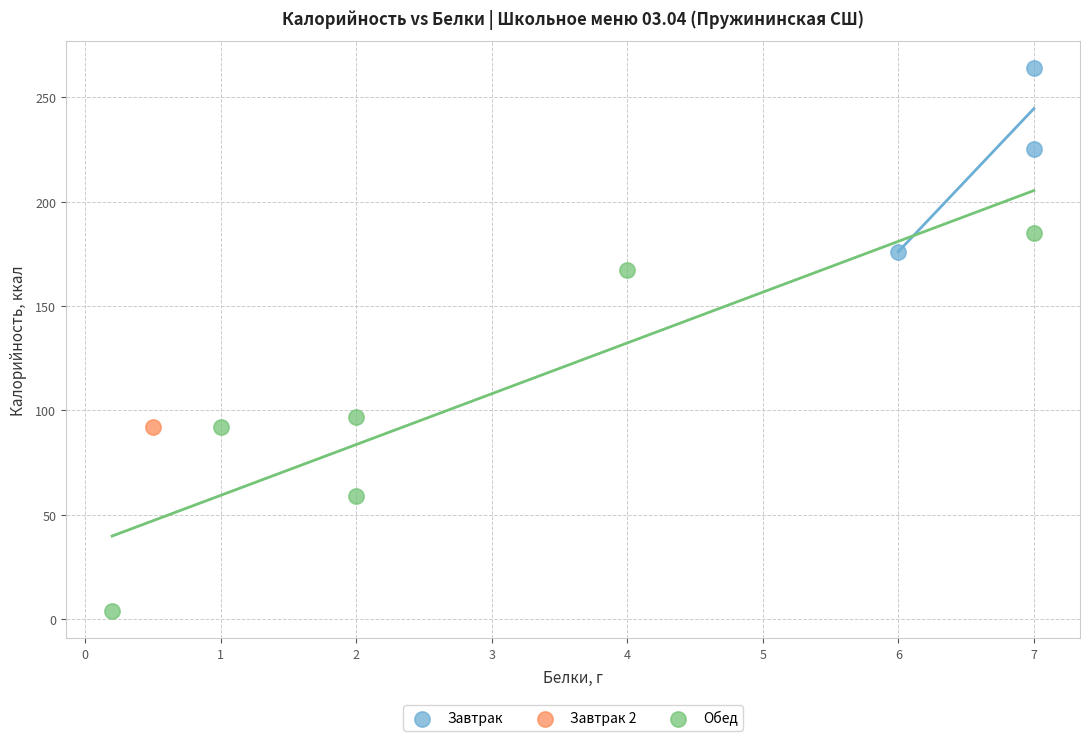

Which series reaches the minimum Y coordinate?

Обед